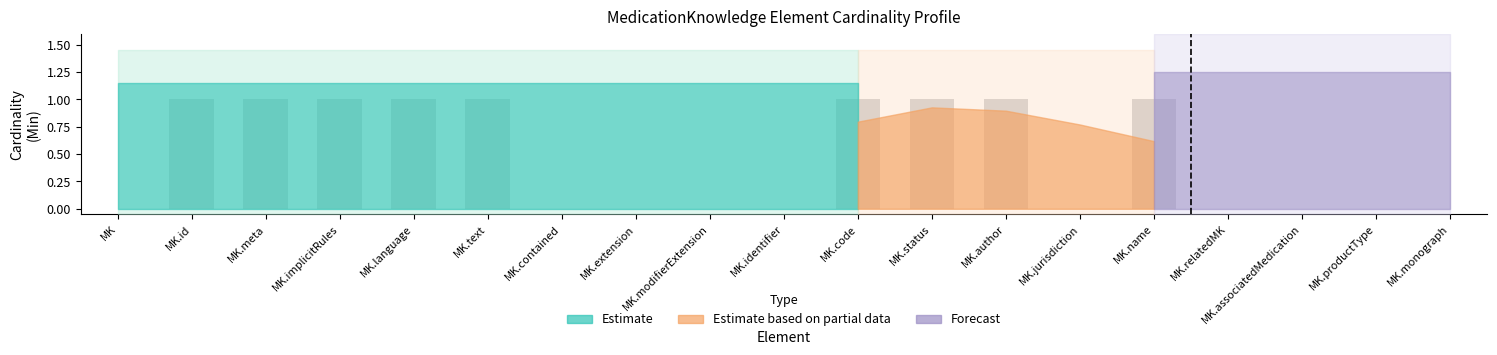

True or false: the data shows 0 at MK.monograph.

True